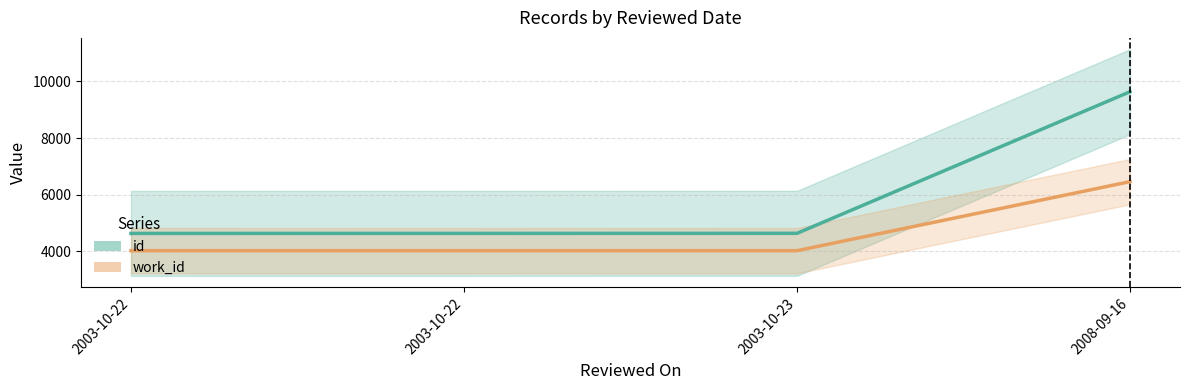

Reading left to right, what are all the values shown in this chart?

id trend: 4633.0	4633.7	4636.7	9633.0
work_id trend: 4024.0	4024.0	4024.0	6460.0